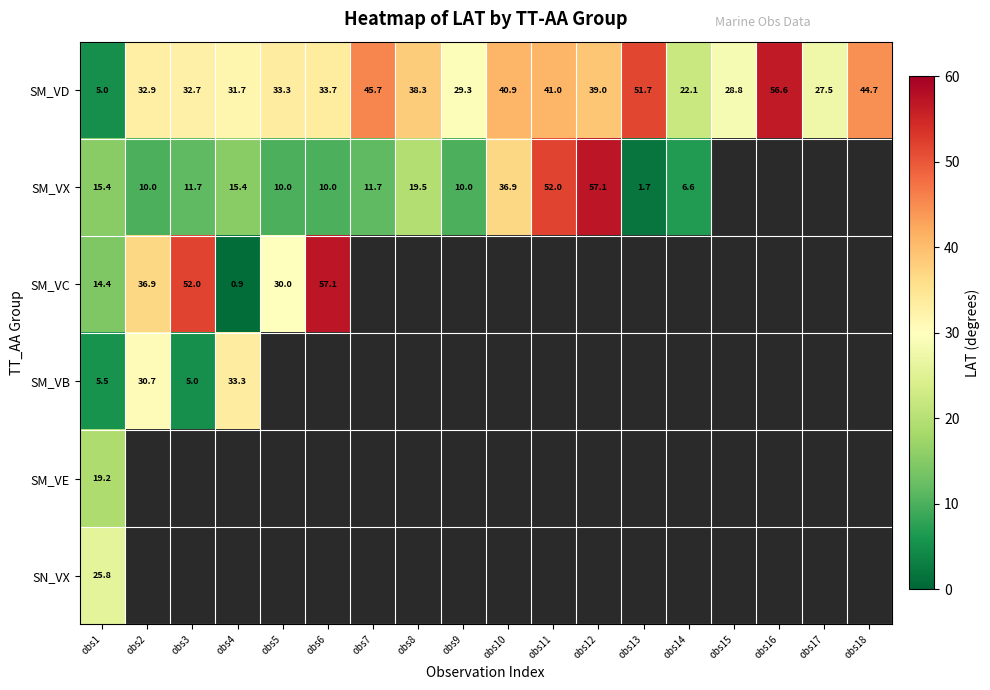

What is the highest value of the SM_VD series?

56.6